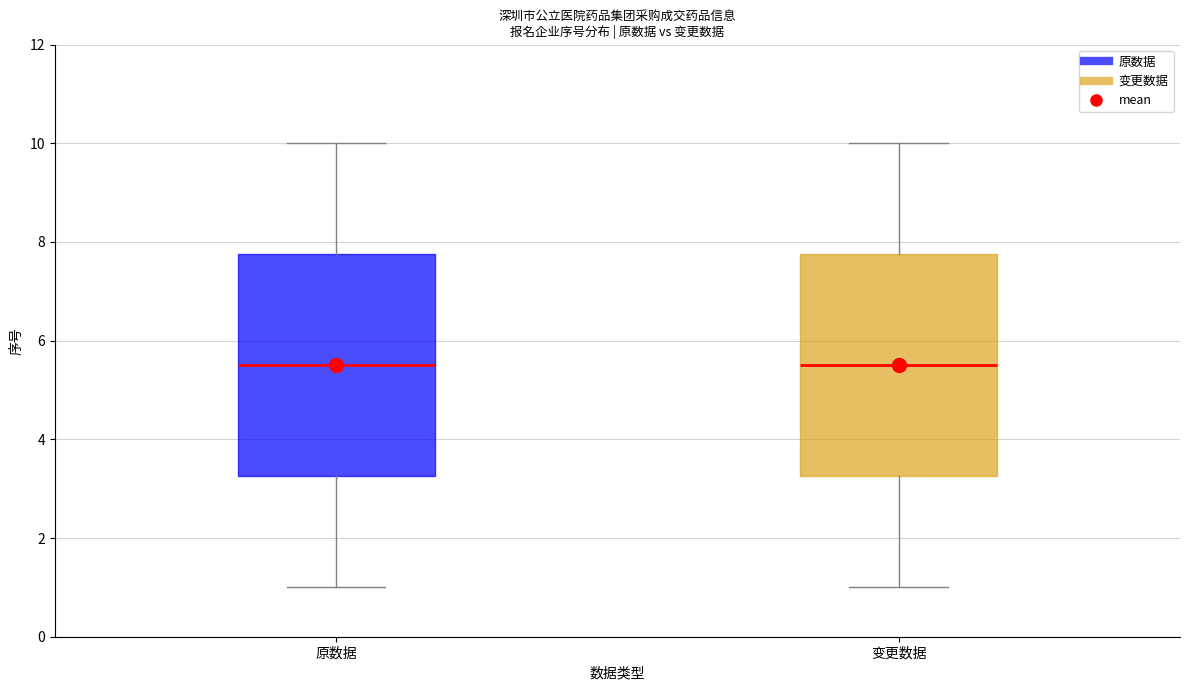

Reading left to right, read every box against the y-axis: the position of its median line, the range the box covers, and the ends of its whiskers. The values are not printed on the chart, so give them approximately, as read against the axis.

原数据: median 5.6, box 3.2 to 7.8, whiskers 1.0 to 10.0
变更数据: median 5.6, box 3.2 to 7.8, whiskers 1.0 to 10.0